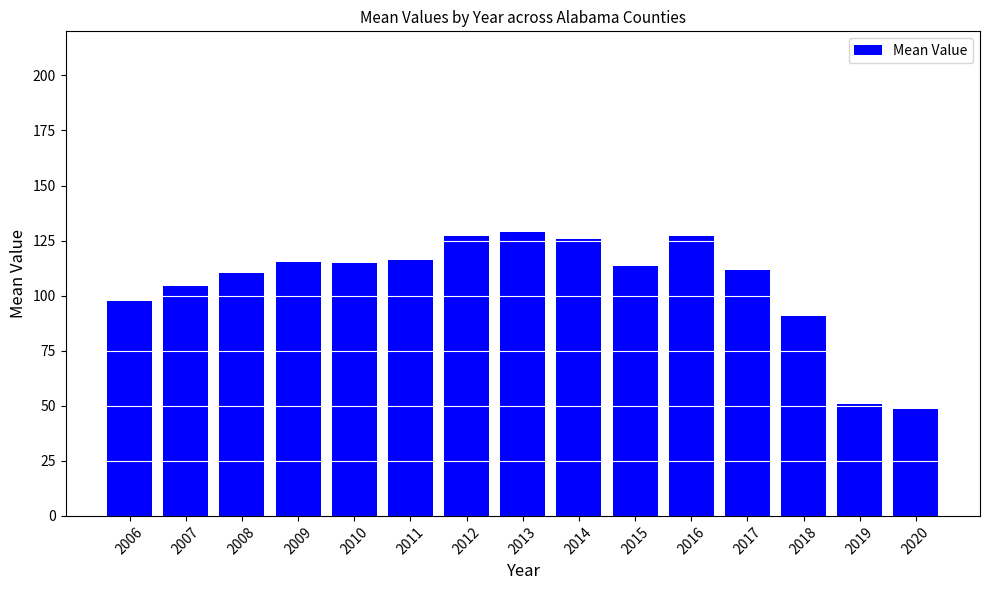

What value does the data have at 2016?

127.1